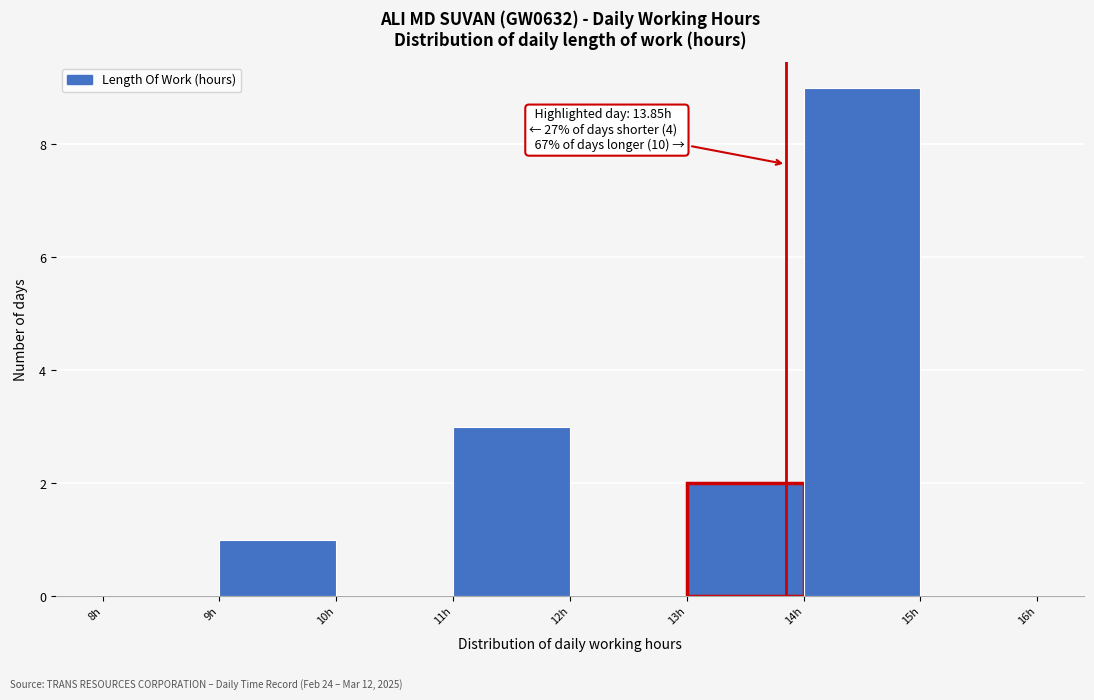

Which range on the x-axis has the tallest bar?

14 to 15